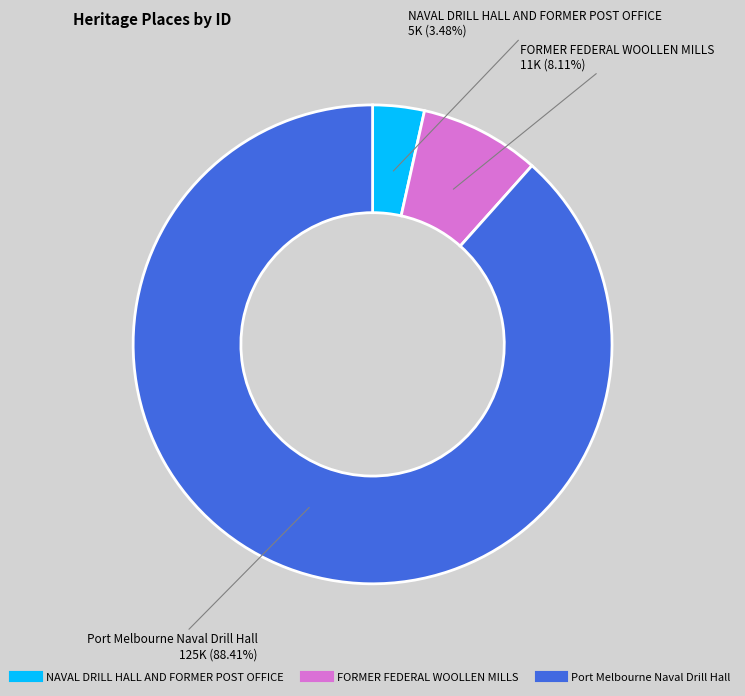

Which category has the biggest portion of the pie?

Port Melbourne Naval Drill Hall